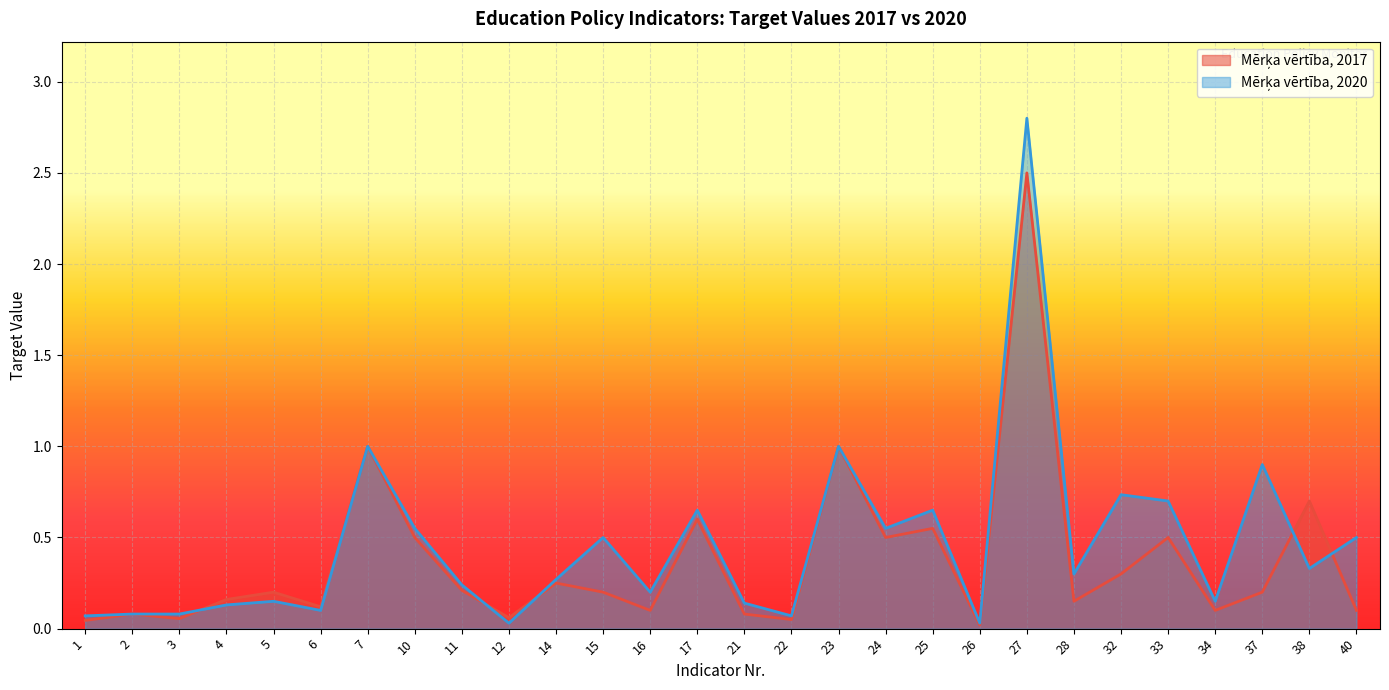

Is the value of Mērķa vērtība, 2017 at 40 greater than the value of Mērķa vērtība, 2020 at 16?

No